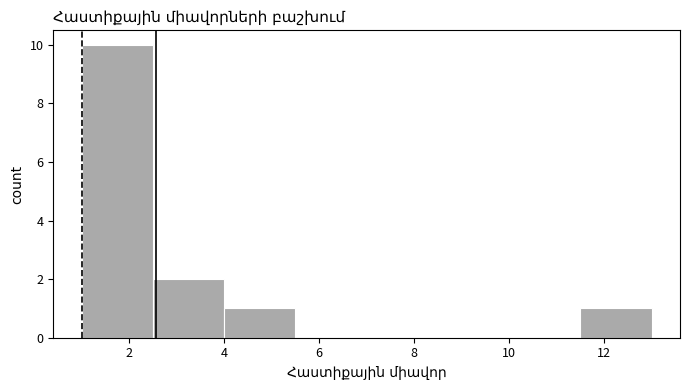

How tall is the bar that spans 4.0 to 5.5 on the x-axis? Neither the bar edges nor the heights are printed on the chart, so give them approximately, as read against the axes.

1